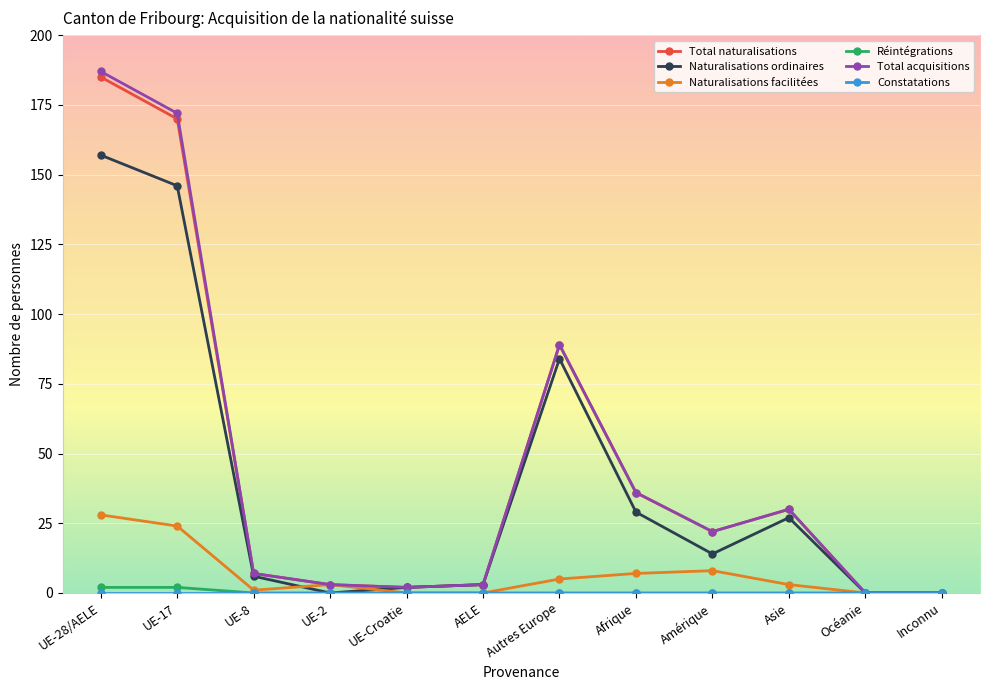

What is the label of the 3rd point from the left?

UE-8